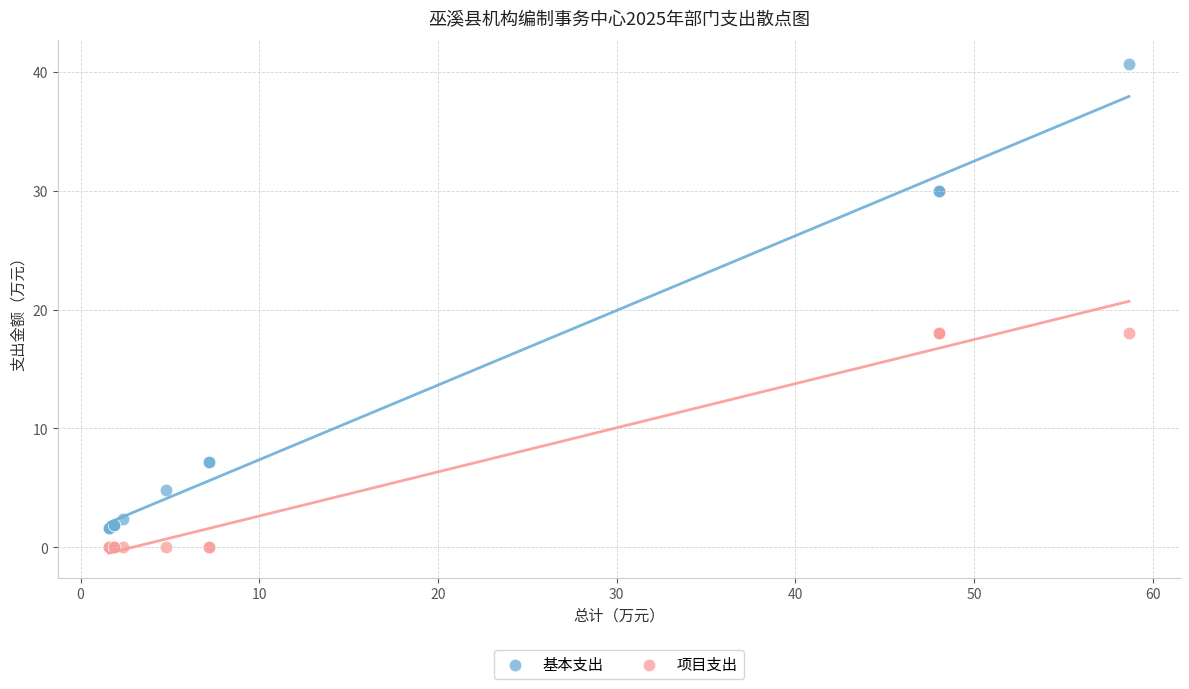

Which series reaches the minimum Y coordinate?

项目支出